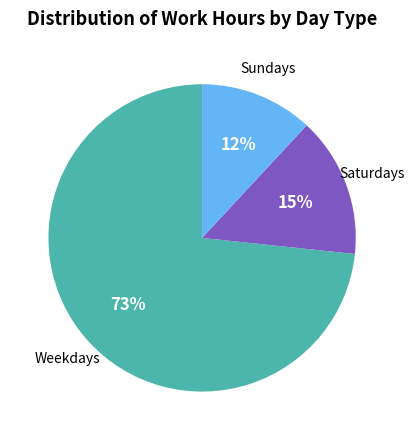

Is there any slice that represents more than half of the pie?

Yes